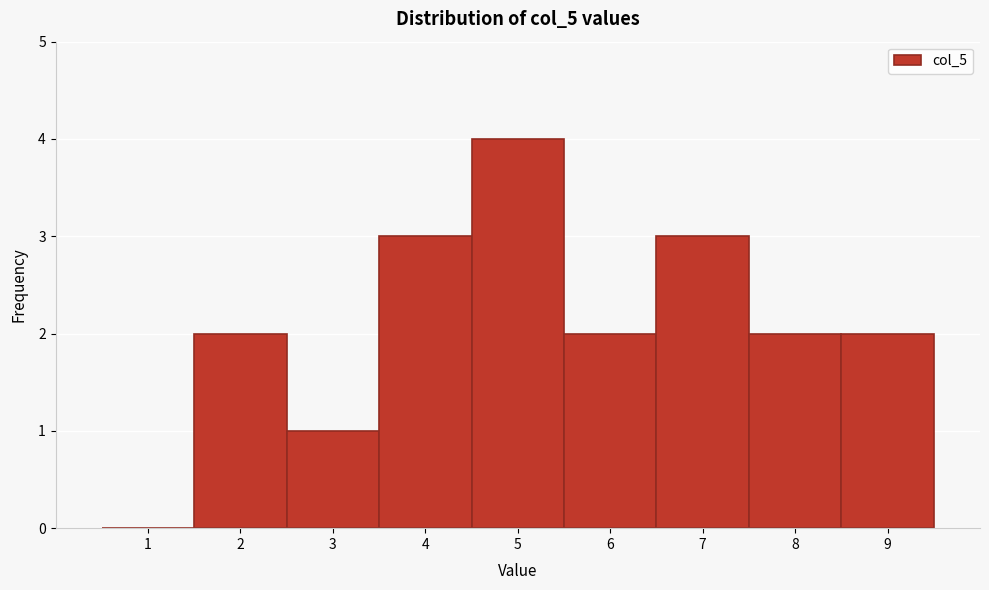

Reading left to right, extract all data points from this chart.

1=0	2=2	3=1	4=3	5=4	6=2	7=3	8=2	9=2